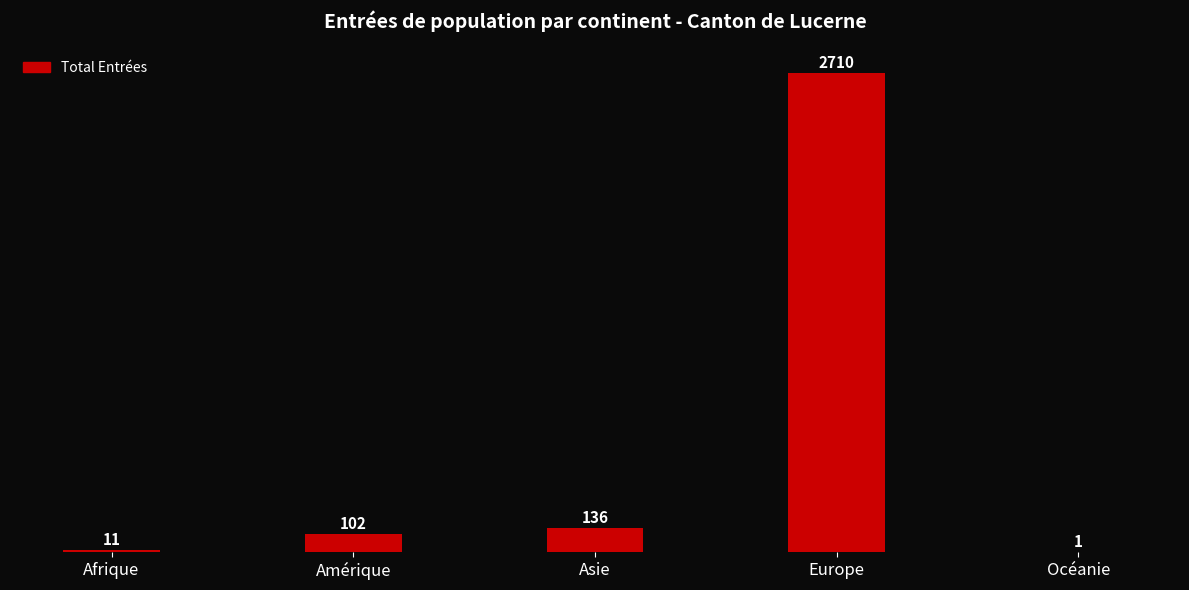

Reading left to right, list all the values displayed in this chart.

11	102	136	2710	1